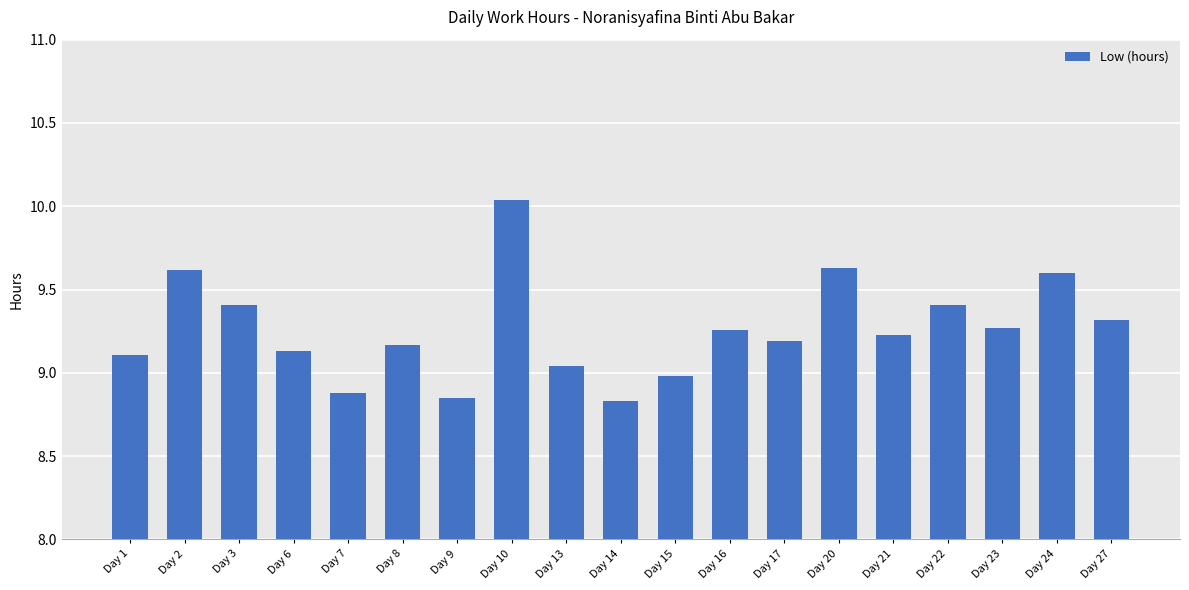

Is it true that the value at Day 8 is 3.7?

False